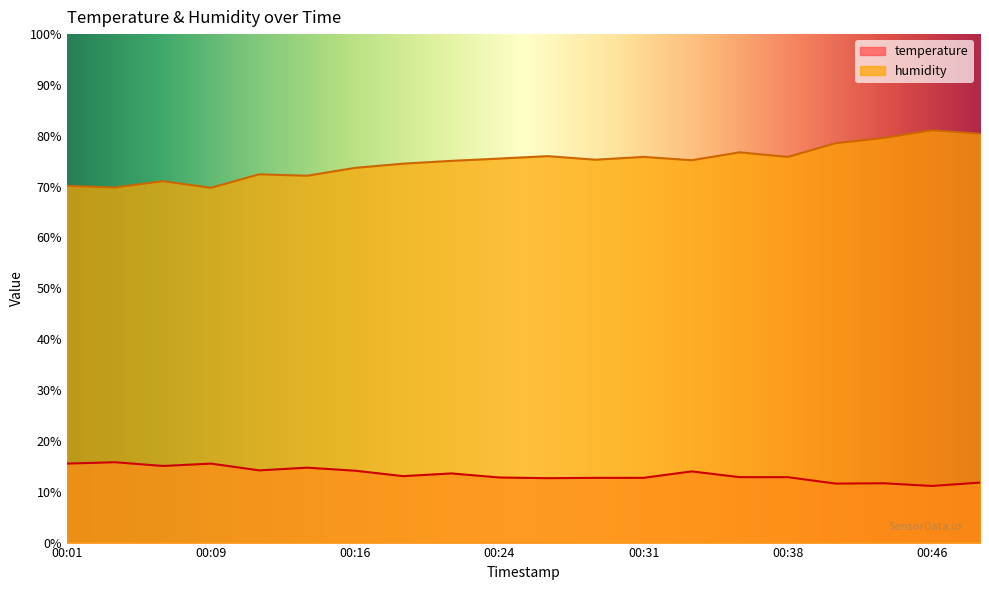

Between 00:11 and 00:14, which is larger?

00:14